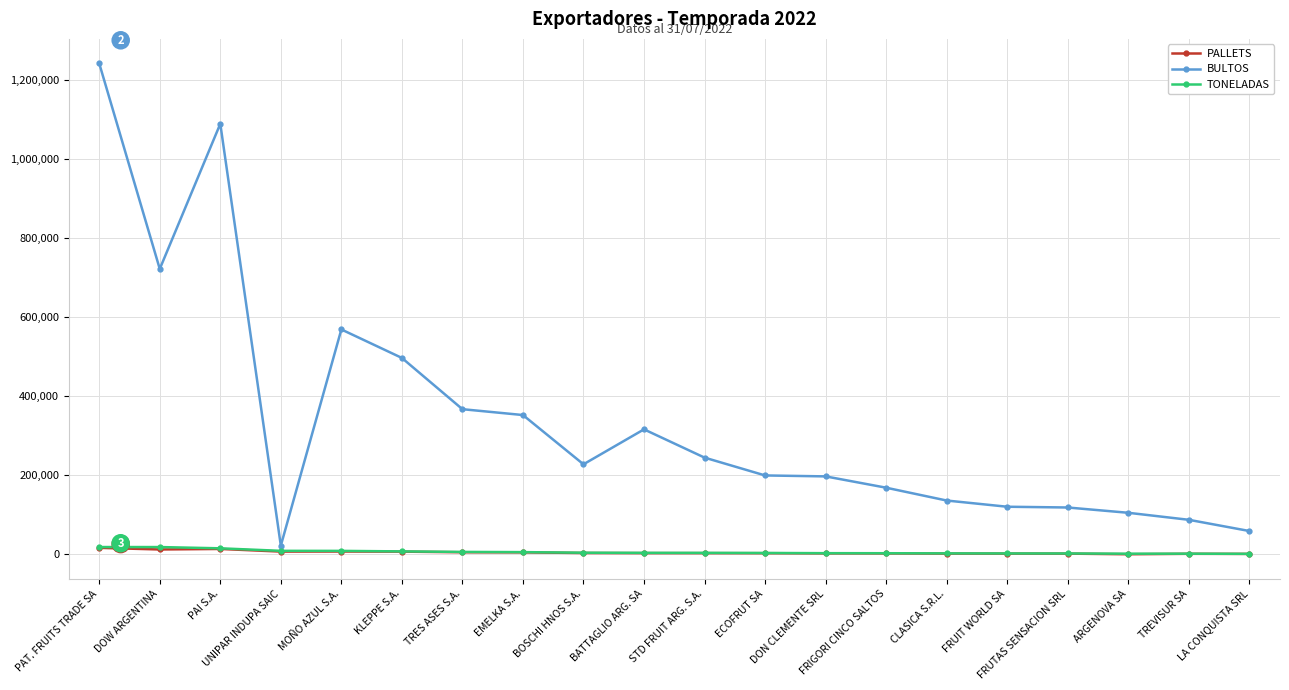

At how many categories does at least one series exceed 451341?

5